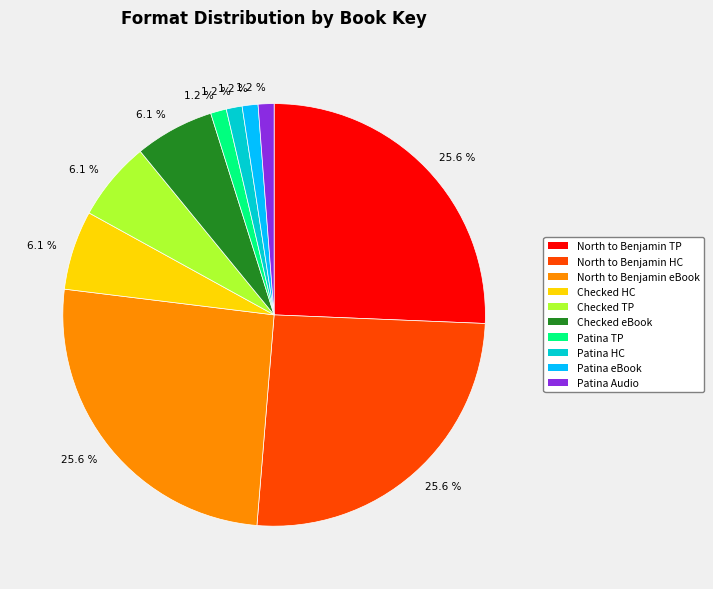

Is there a majority slice in this chart?

No